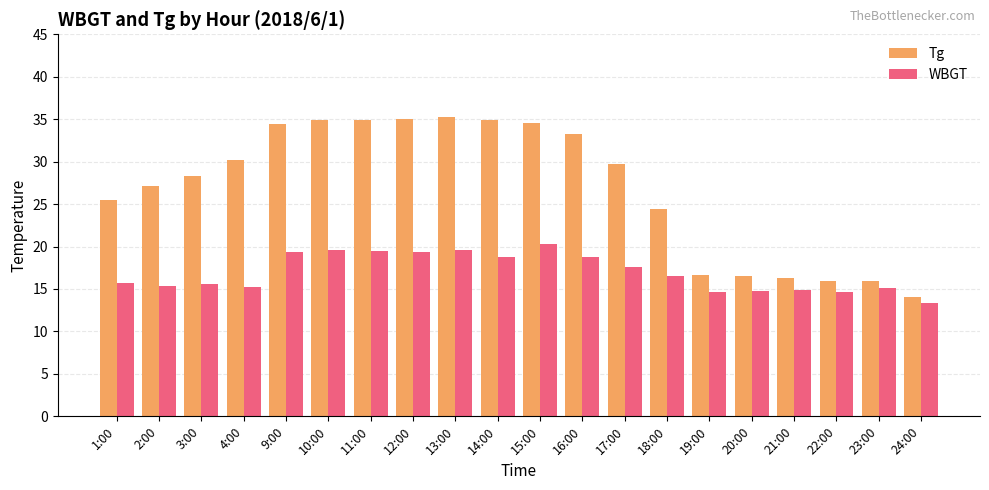

What is the difference between the maximum and minimum values in the WBGT series?

6.9